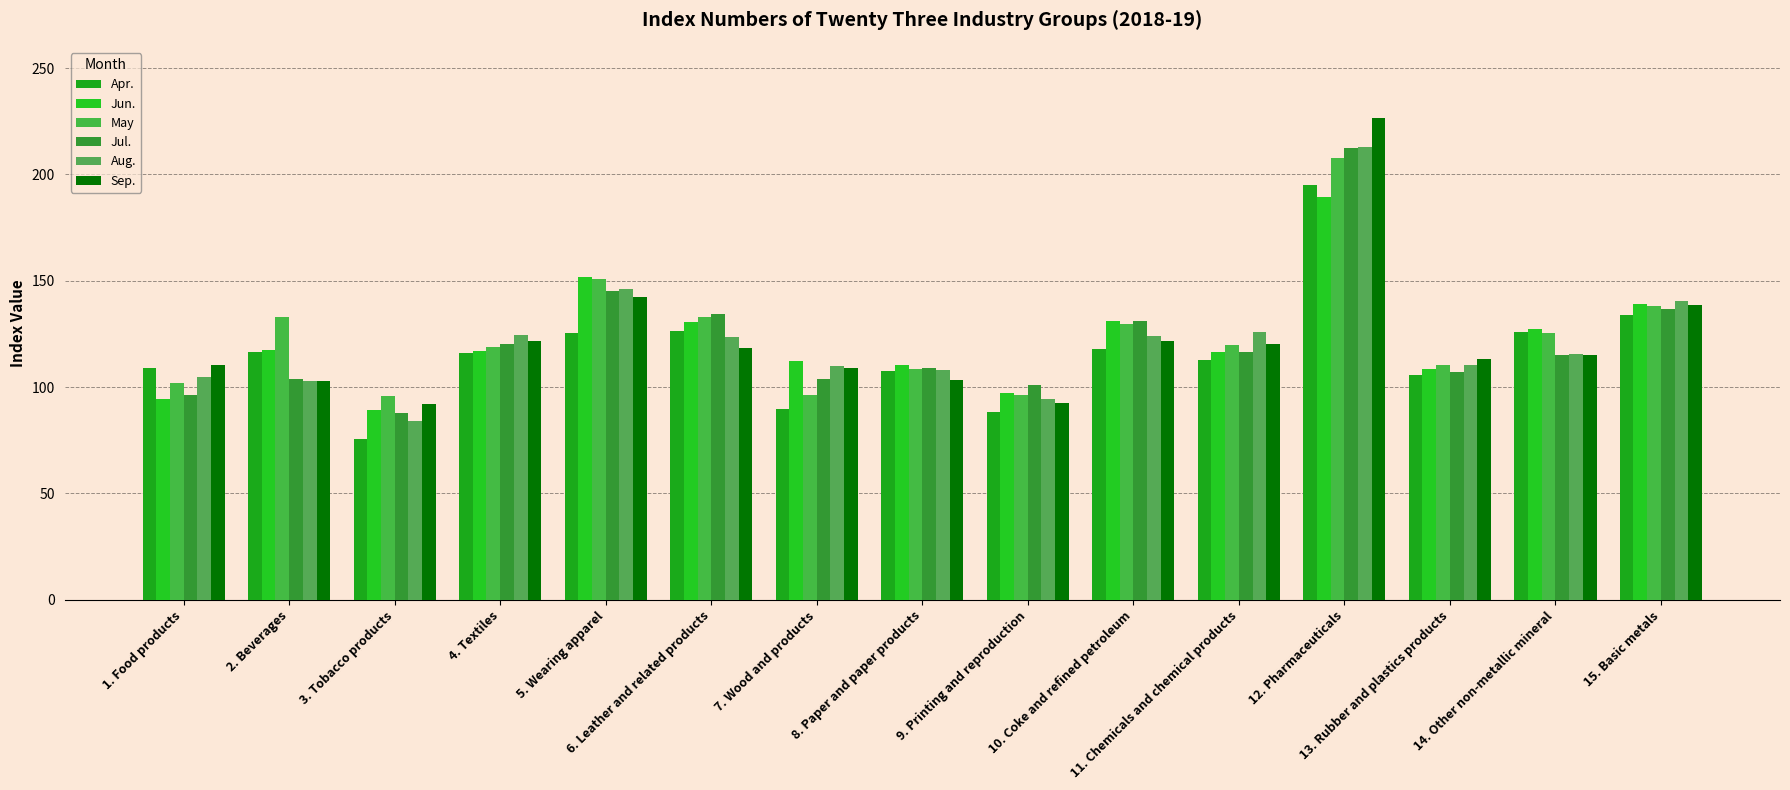

Count the number of categories in the chart.

15